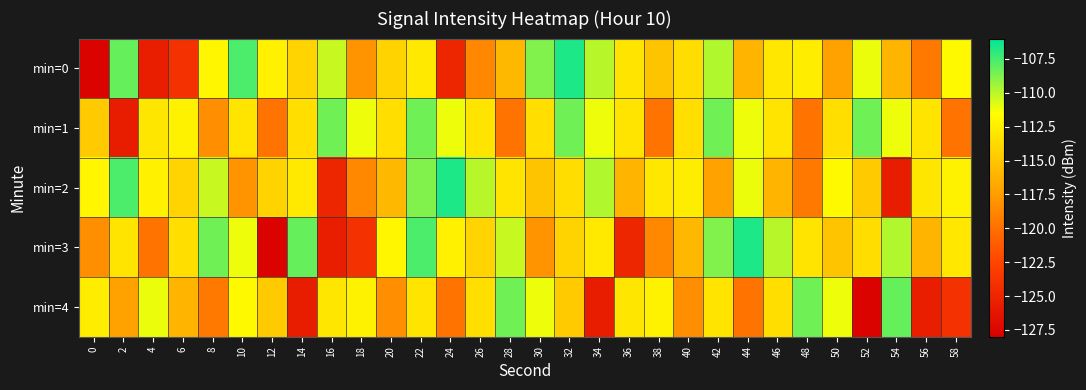

How many categories are shown in the chart?

30